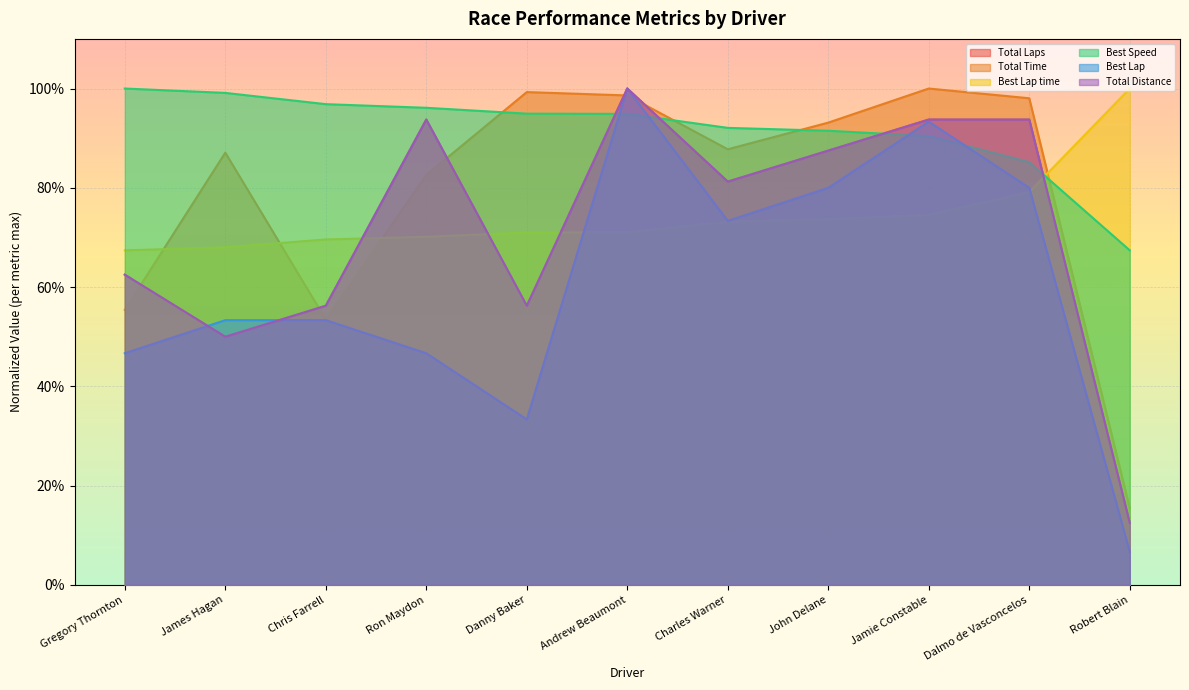

At which category is the sum across all series the highest?

Andrew Beaumont